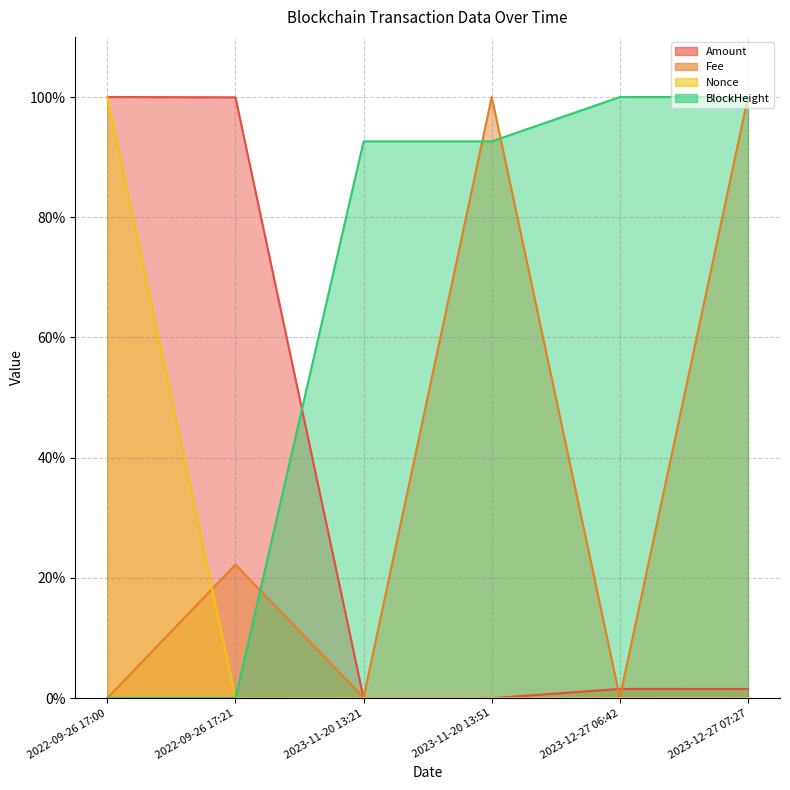

Reading right to left, transcribe all the data shown in this chart.

Amount: 2023-12-27 07:27=1.5	2023-12-27 06:42=1.5	2023-11-20 13:51=0.0	2023-11-20 13:21=0.0	2022-09-26 17:21=99.9	2022-09-26 17:00=100.0
Fee: 2023-12-27 07:27=100.0	2023-12-27 06:42=0.1	2023-11-20 13:51=100.0	2023-11-20 13:21=0.1	2022-09-26 17:21=22.2	2022-09-26 17:00=0.0
Nonce: 2023-12-27 07:27=0.0	2023-12-27 06:42=0.0	2023-11-20 13:51=0.0	2023-11-20 13:21=0.0	2022-09-26 17:21=0.0	2022-09-26 17:00=100.0
BlockHeight: 2023-12-27 07:27=100.0	2023-12-27 06:42=100.0	2023-11-20 13:51=92.6	2023-11-20 13:21=92.6	2022-09-26 17:21=0.0	2022-09-26 17:00=0.0